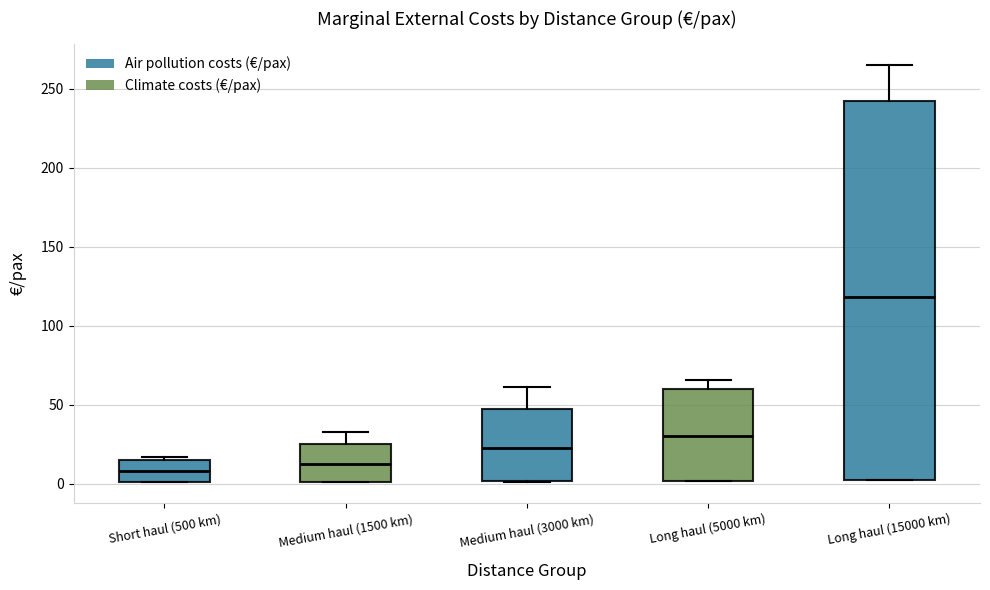

Reading left to right, read every box against the y-axis: the position of its median line, the range the box covers, and the ends of its whiskers. The values are not printed on the chart, so give them approximately, as read against the axis.

Short haul (500 km): median 10, box 0 to 15, whiskers 0 to 15 (just above the box's upper edge)
Medium haul (1500 km): median 10, box 0 to 25, whiskers 0 to 35
Medium haul (3000 km): median 25, box 0 to 45, whiskers 0 to 60
Long haul (5000 km): median 30, box 0 to 60, whiskers 0 to 65
Long haul (15000 km): median 120, box 5 to 240, whiskers 0 to 265